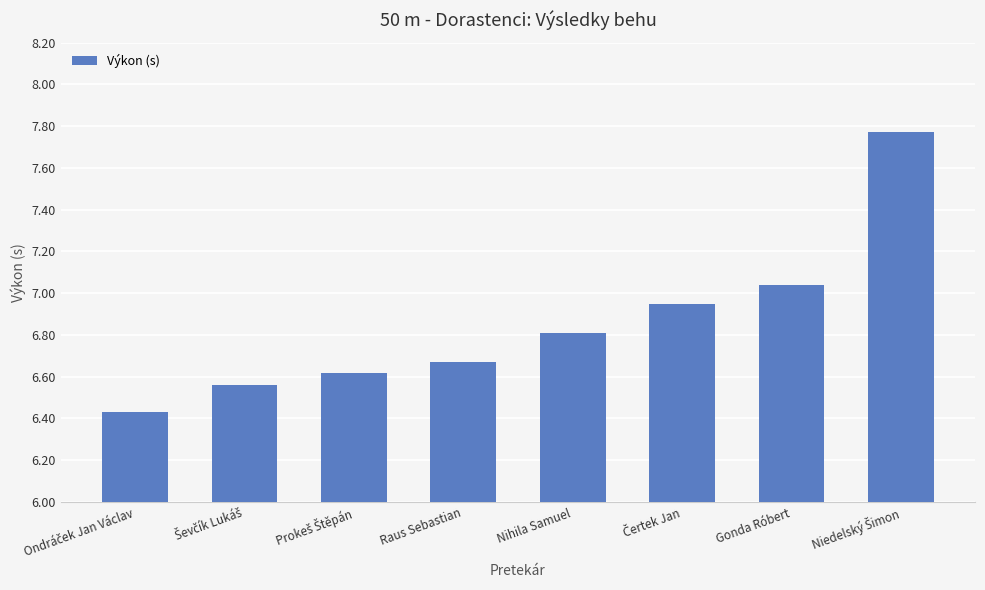

What is the change in value from Raus Sebastian to Gonda Róbert?

+0.4